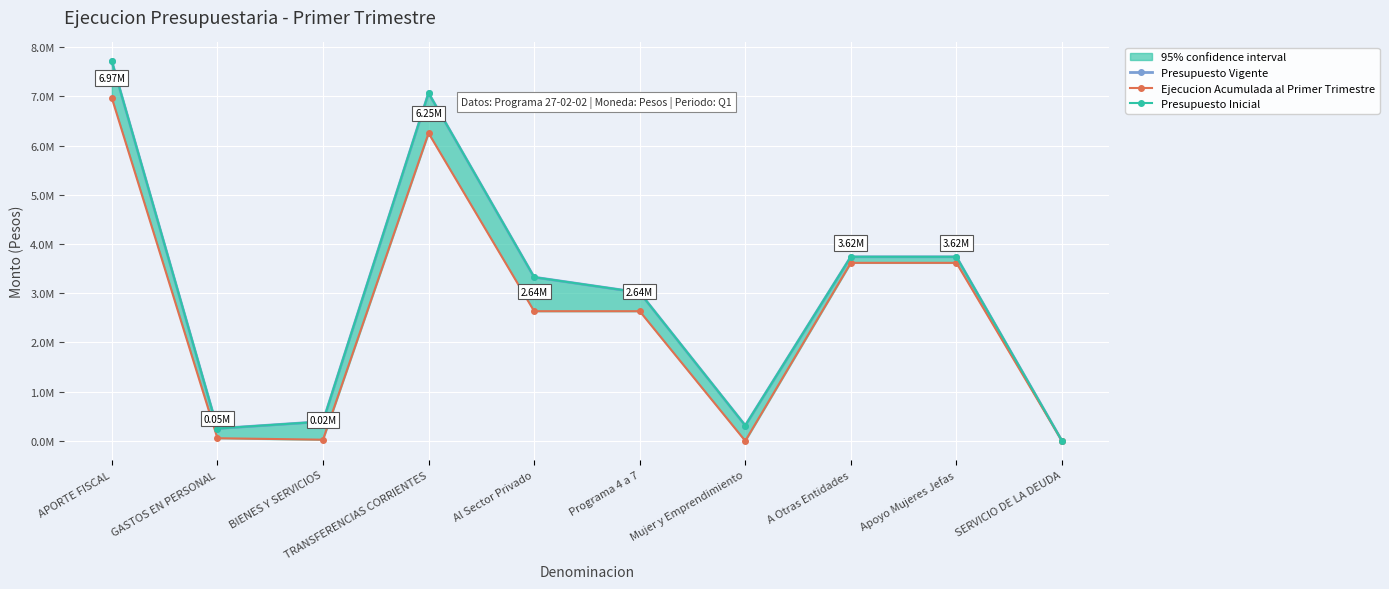

How many series are shown in this chart?

3